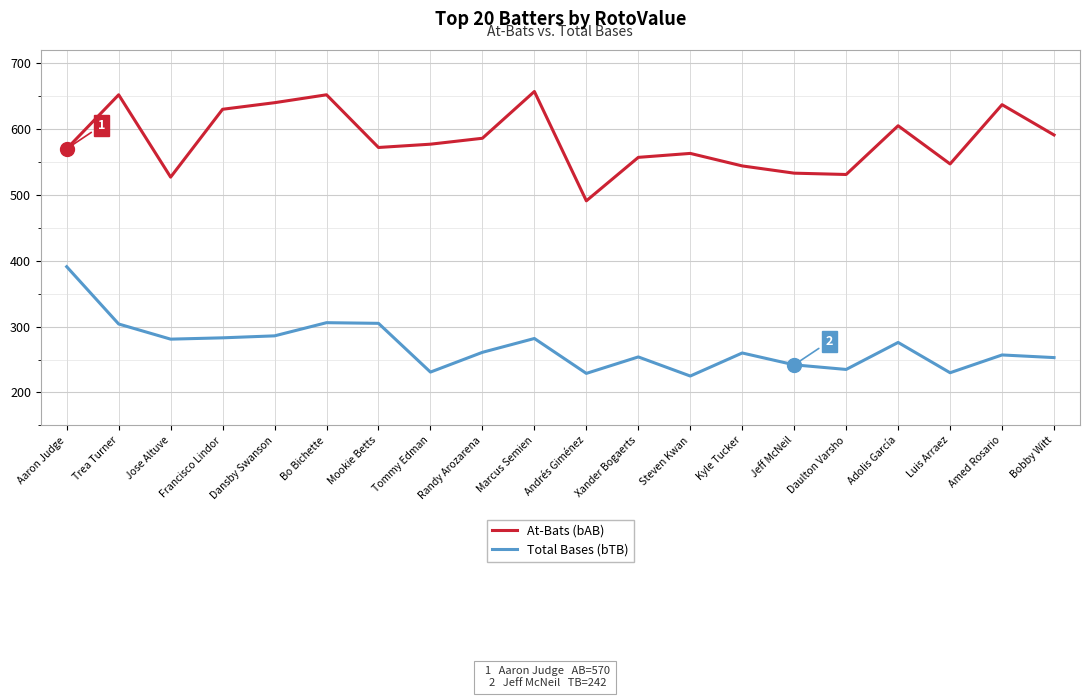

Is it true that Total Bases (bTB) equals 187 at Adolis García?

False